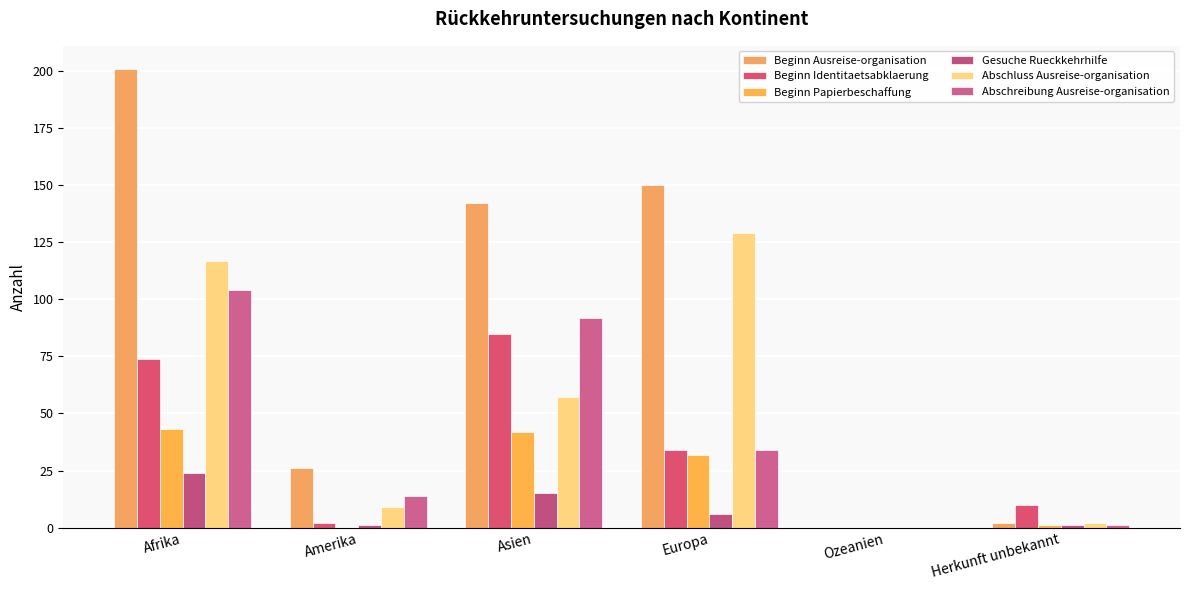

The value of Abschreibung Ausreise-organisation at Afrika is 104. True or false?

True